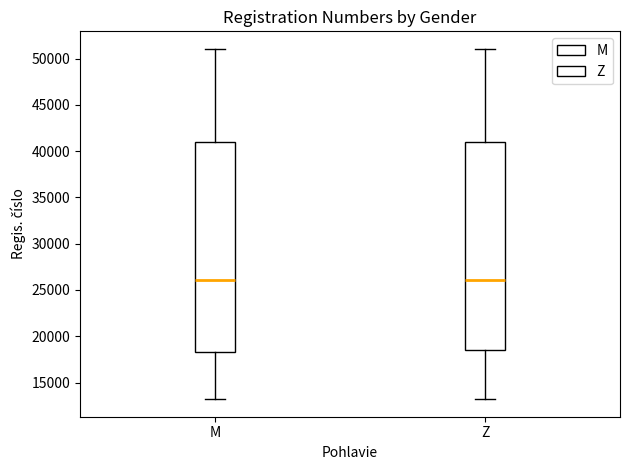

Reading left to right, transcribe this box plot: for each box, give where its median line is, the range the box spans, and where its two whiskers end, as read against the y-axis. The values are not printed on the chart, so give them approximately, as read against the axis.

M: median 26000, box 18500 to 41000, whiskers 13000 to 51000
Z: median 26000, box 18500 to 41000, whiskers 13000 to 51000